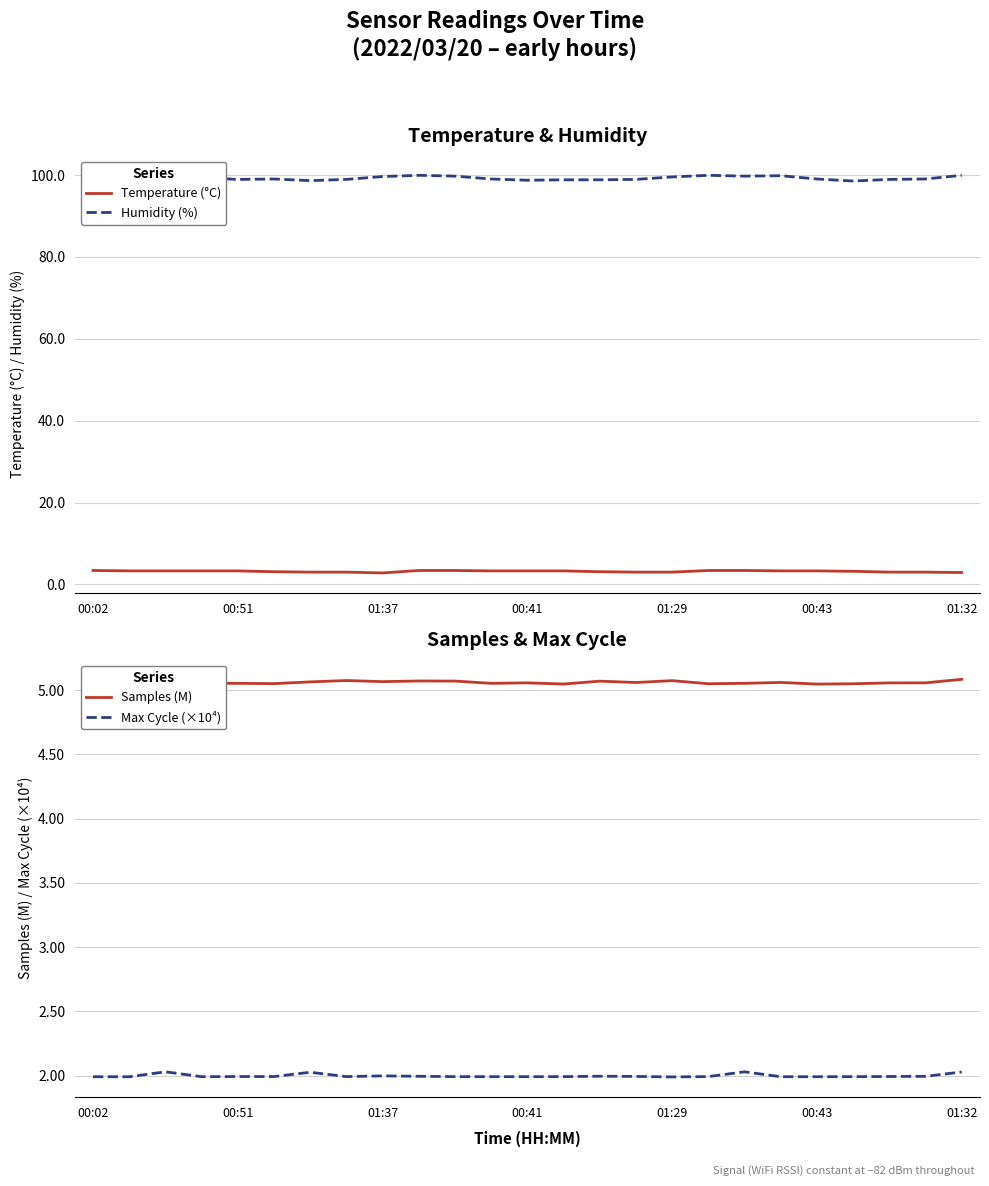

How many lines are shown in the chart?

4